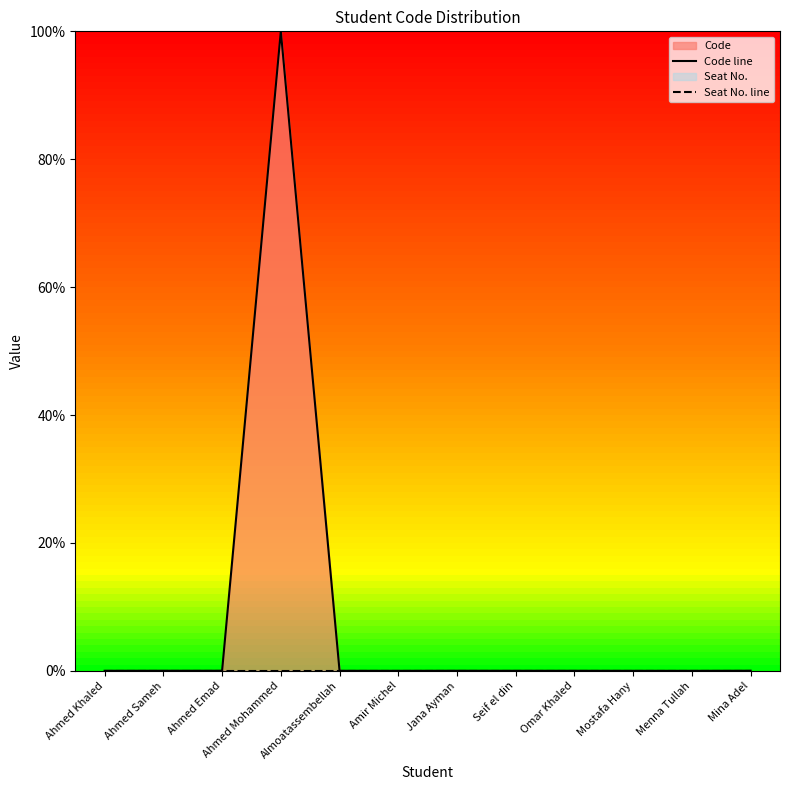

Is it true that Seat No. line equals 0.0 at Mina Adel?

True